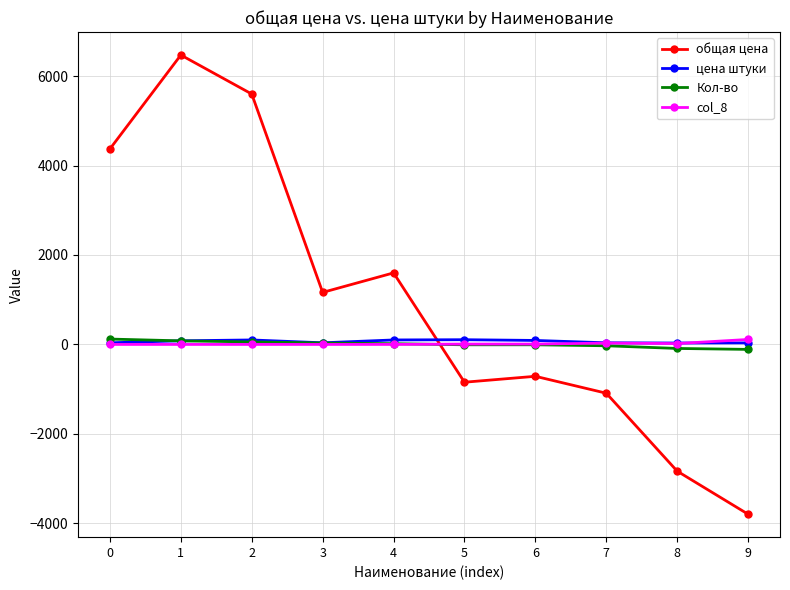

True or false: общая цена and цена штуки cross at least once.

True